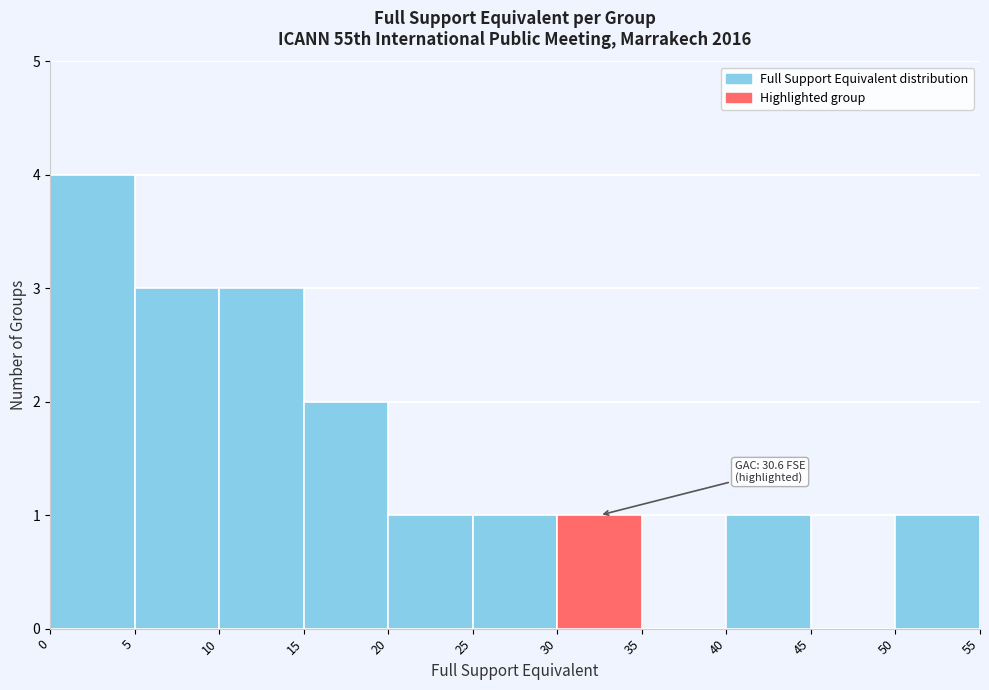

Which range on the x-axis has the tallest bar?

0 to 5